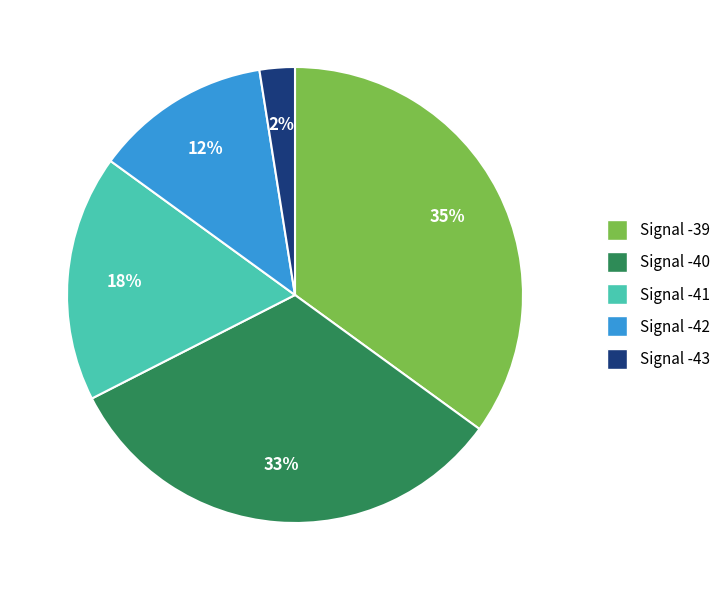

Does any single category account for the majority?

No